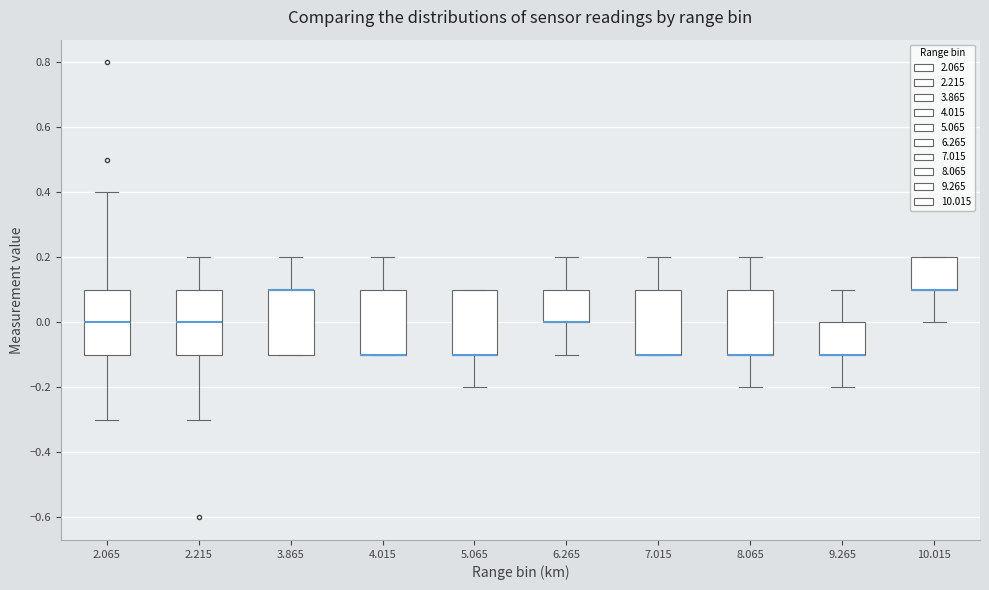

Reading left to right, read every box against the y-axis: the position of its median line, the range the box covers, and the ends of its whiskers. The values are not printed on the chart, so give them approximately, as read against the axis.

2.065: median 0.0, box -0.1 to 0.1, whiskers -0.3 to 0.4
2.215: median 0.0, box -0.1 to 0.1, whiskers -0.3 to 0.2
3.865: median 0.1 (drawn on the box's upper edge), box -0.1 to 0.1, whiskers -0.1 to 0.2
4.015: median -0.1 (drawn on the box's lower edge), box -0.1 to 0.1, whiskers -0.1 to 0.2
5.065: median -0.1 (drawn on the box's lower edge), box -0.1 to 0.1, whiskers -0.2 to 0.1
6.265: median 0.0 (drawn on the box's lower edge), box 0.0 to 0.1, whiskers -0.1 to 0.2
7.015: median -0.1 (drawn on the box's lower edge), box -0.1 to 0.1, whiskers -0.1 to 0.2
8.065: median -0.1 (drawn on the box's lower edge), box -0.1 to 0.1, whiskers -0.2 to 0.2
9.265: median -0.1 (drawn on the box's lower edge), box -0.1 to 0.0, whiskers -0.2 to 0.1
10.015: median 0.1 (drawn on the box's lower edge), box 0.1 to 0.2, whiskers 0.0 to 0.2